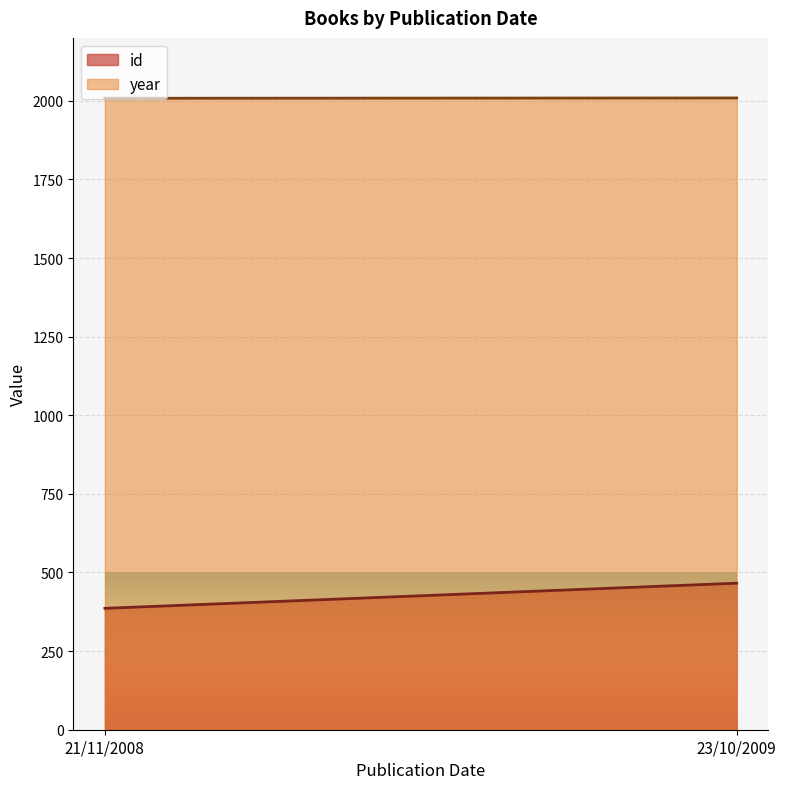

Count the number of data series in this chart.

2